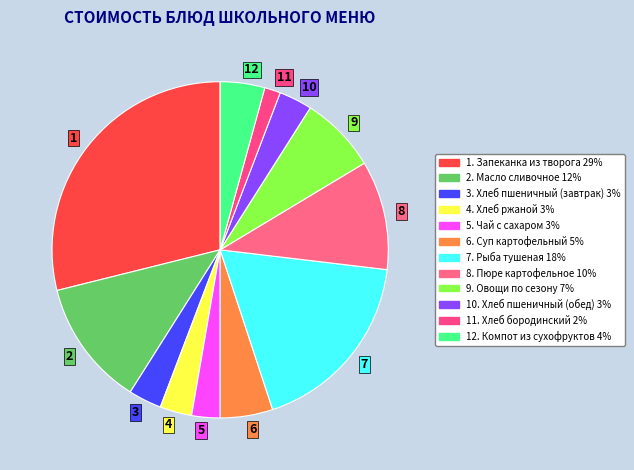

The 6 slice represents 17% of the pie. True or false?

False